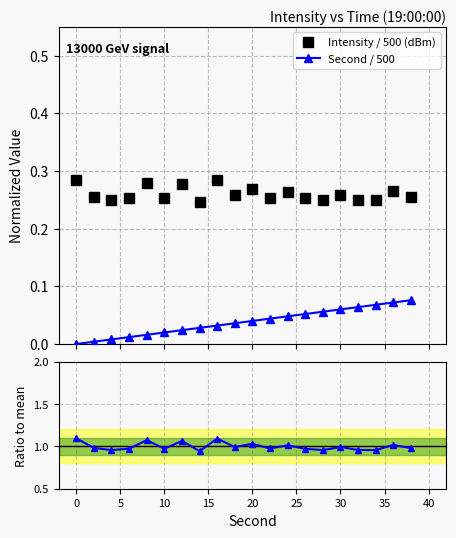

True or false: Intensity / 500 (dBm) has more than 0 points higher than both neighbors.

True